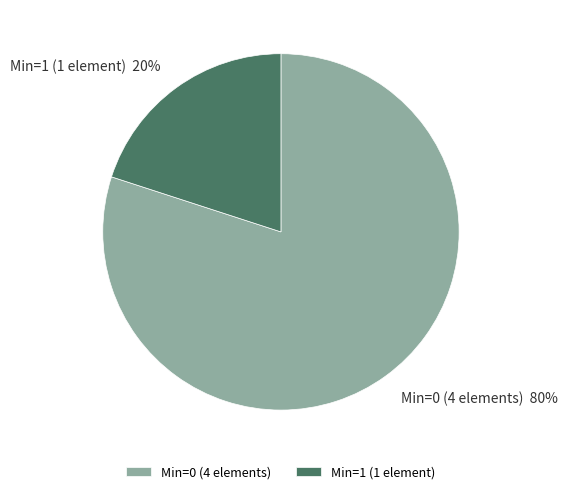

Count the number of slices in the pie.

2